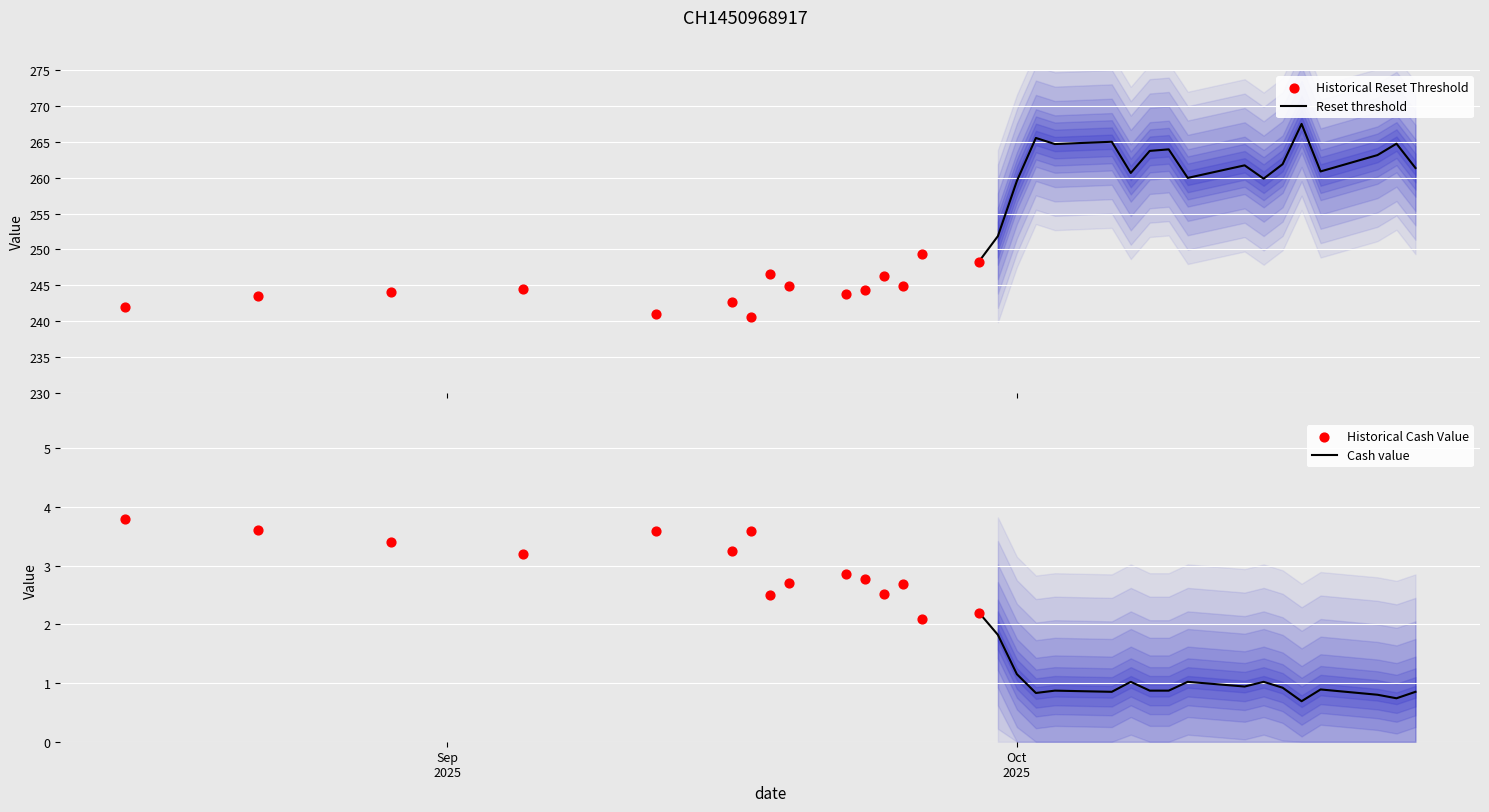

Is the value of Reference price (last reset) at 2025-10-16 greater than the value of Reset threshold at 2025-09-22?

Yes